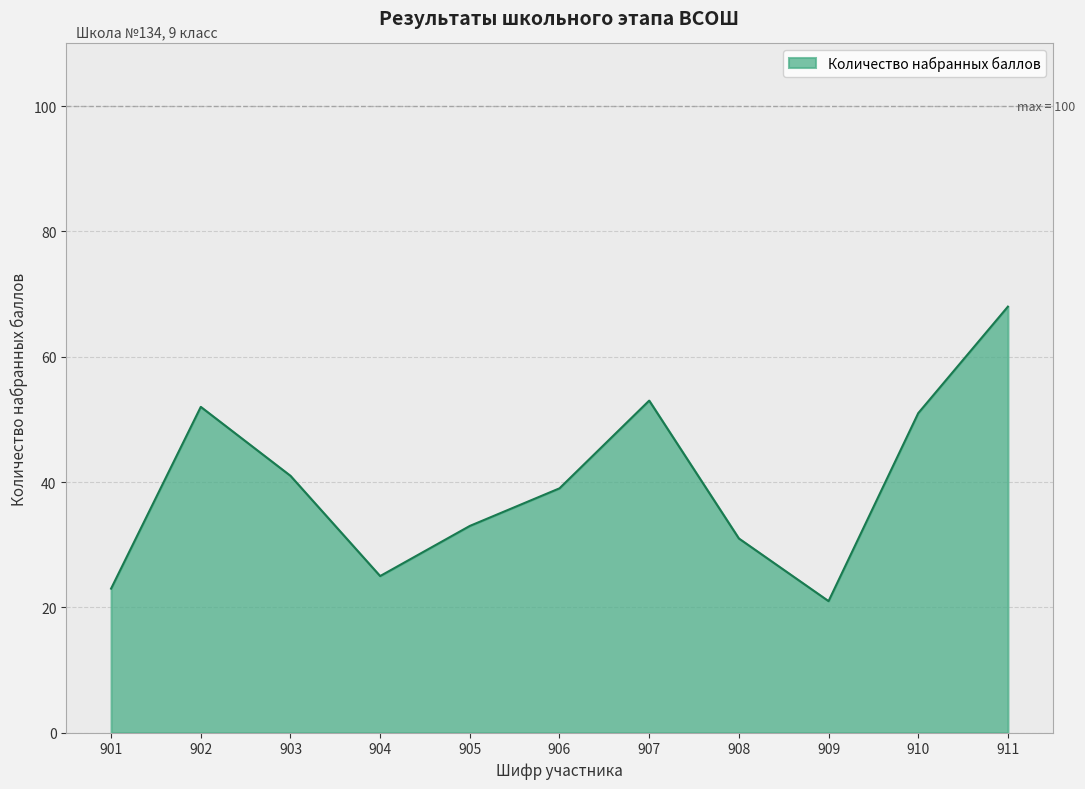

Reading right to left, list all the values displayed in this chart.

911=68	910=51	909=21	908=31	907=53	906=39	905=33	904=25	903=41	902=52	901=23